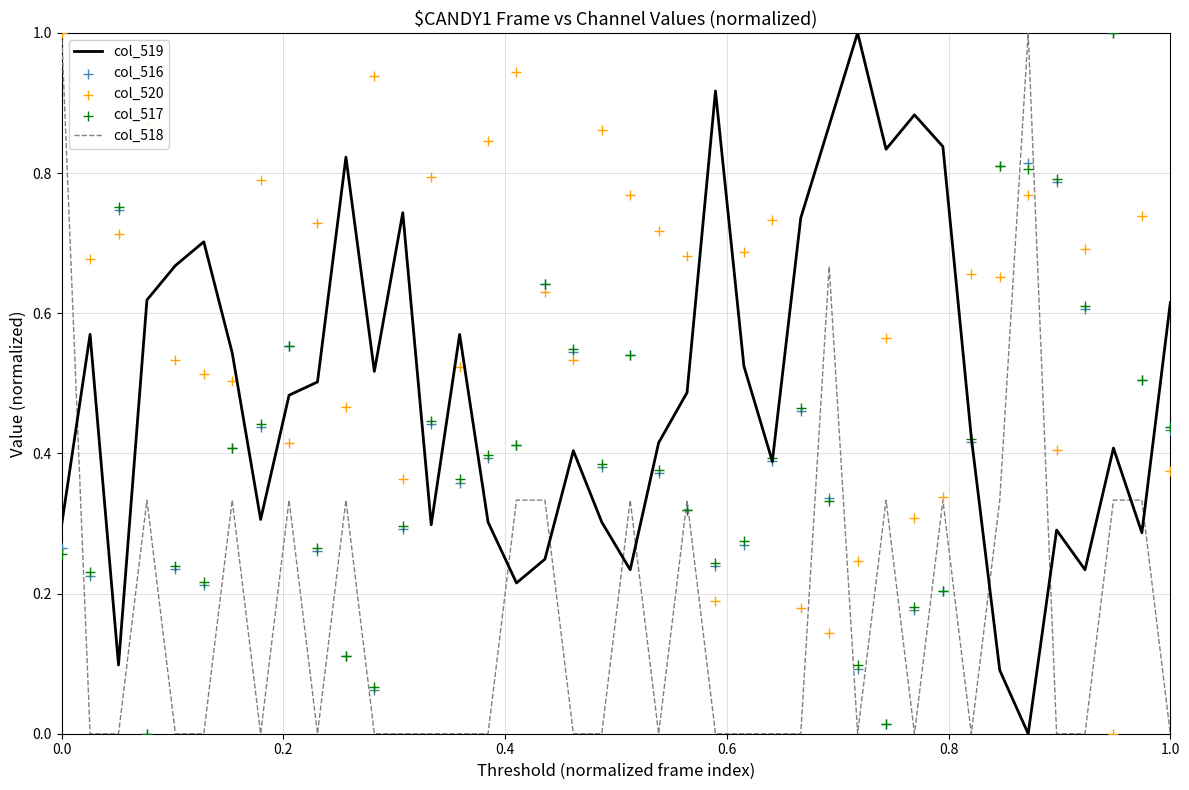

What is the maximum value for col_518?

1.0